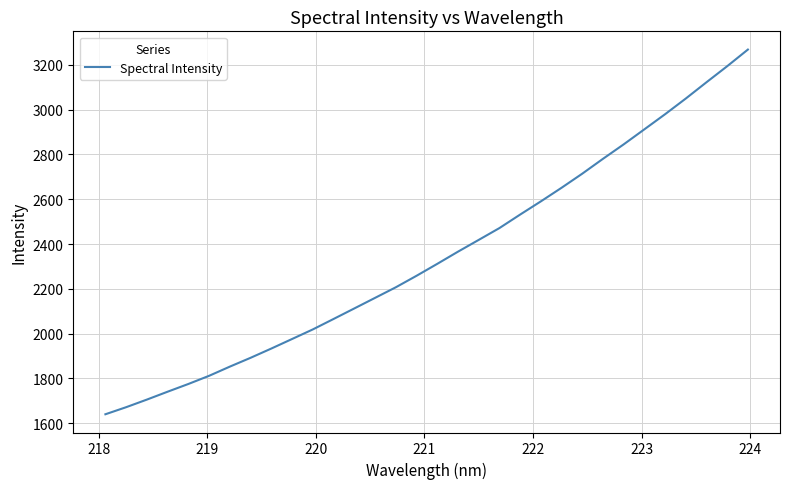

What is the greatest value displayed?

3268.1